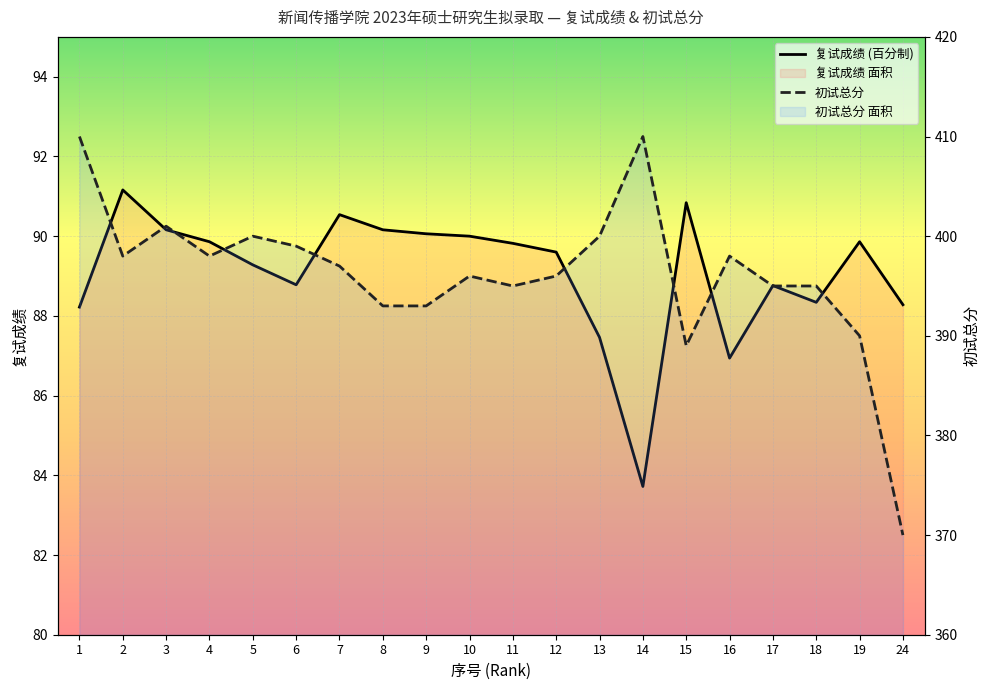

Where is the first local maximum for 复试成绩?

2